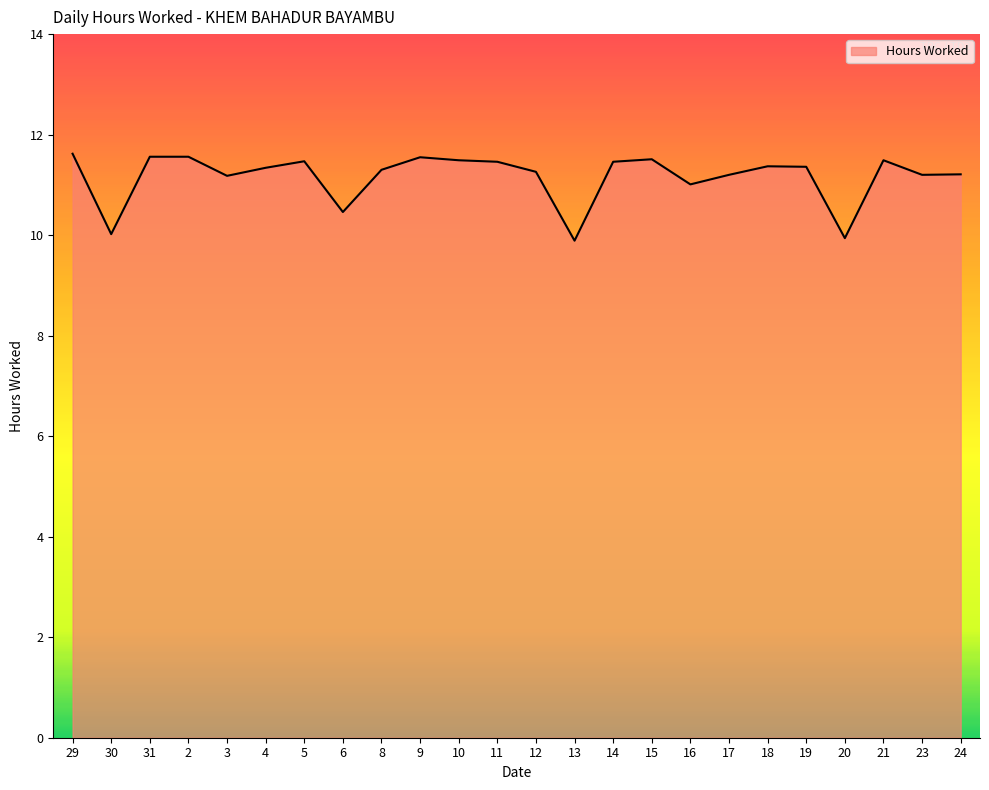

What is the smallest value displayed?

9.9